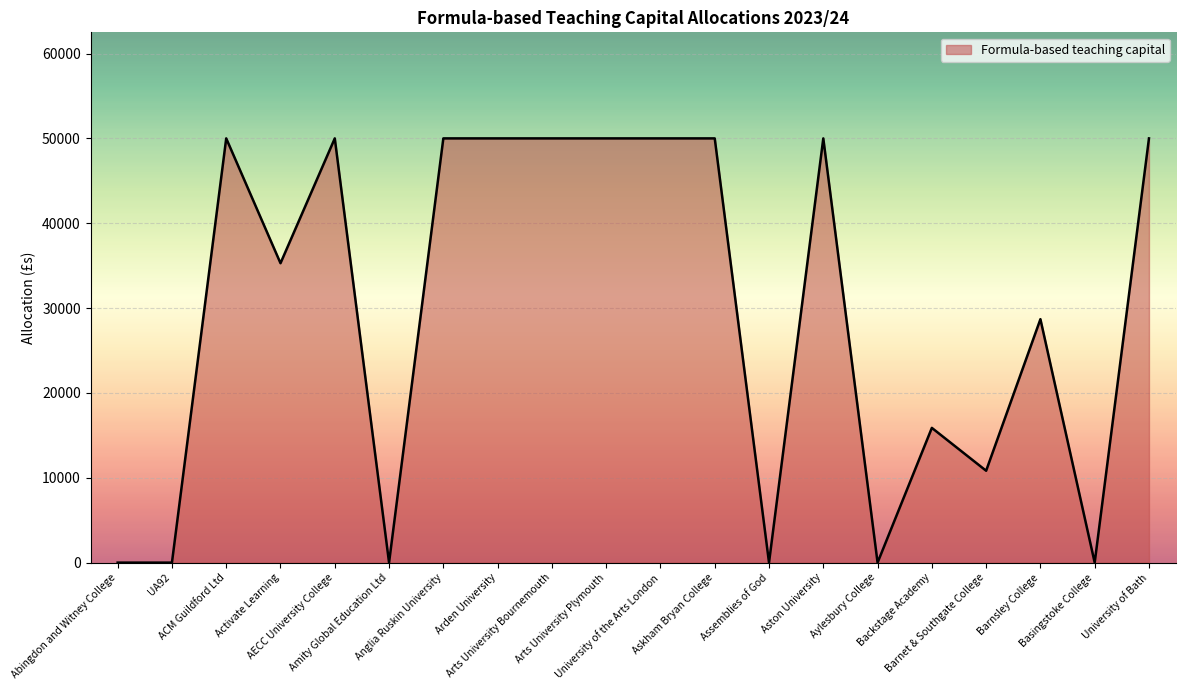

What is the difference between the maximum and minimum values?

50000